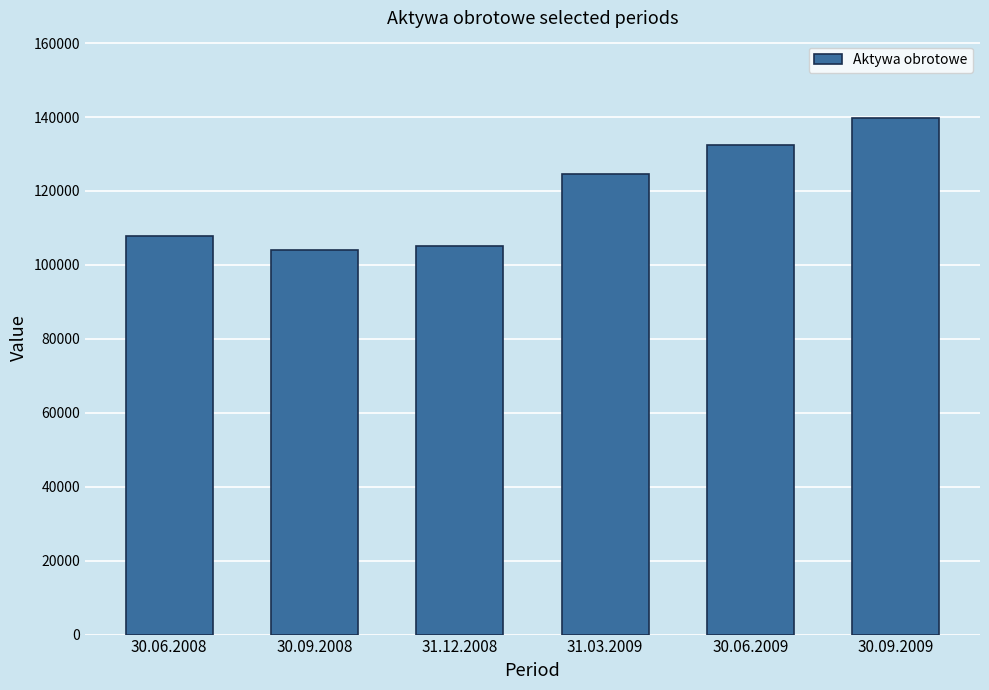

What is the label of the 3rd bar from the right?

31.03.2009